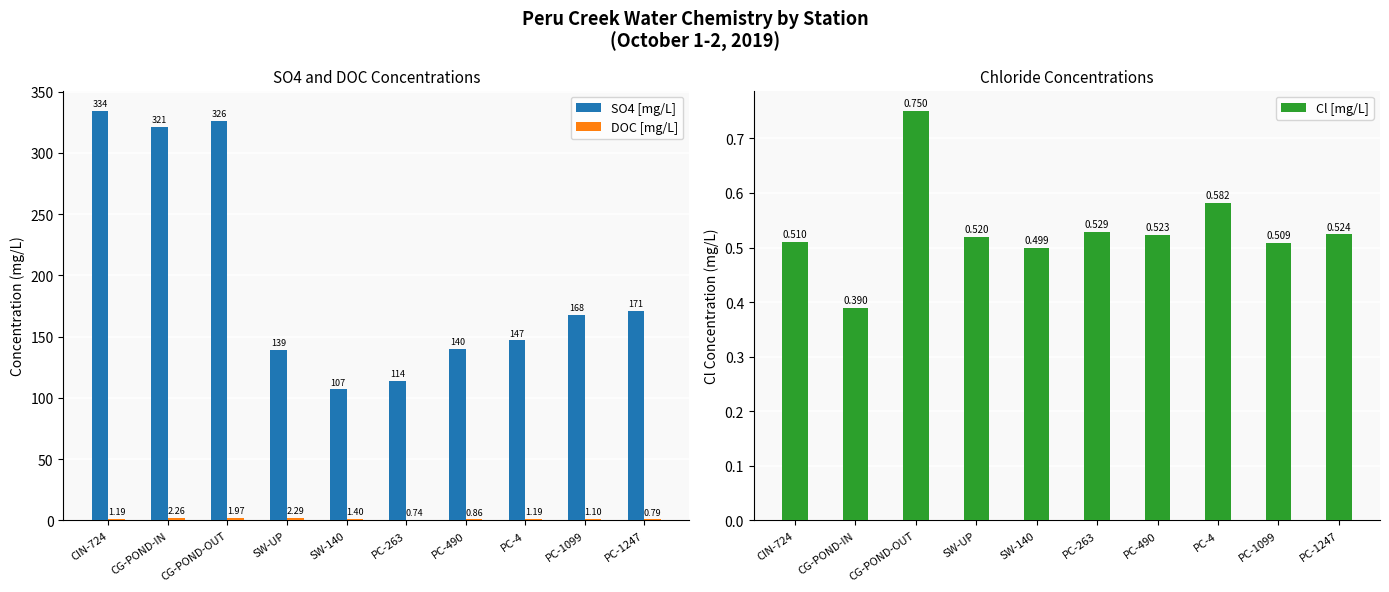

At which label does DOC [mg/L] reach its minimum?

PC-263